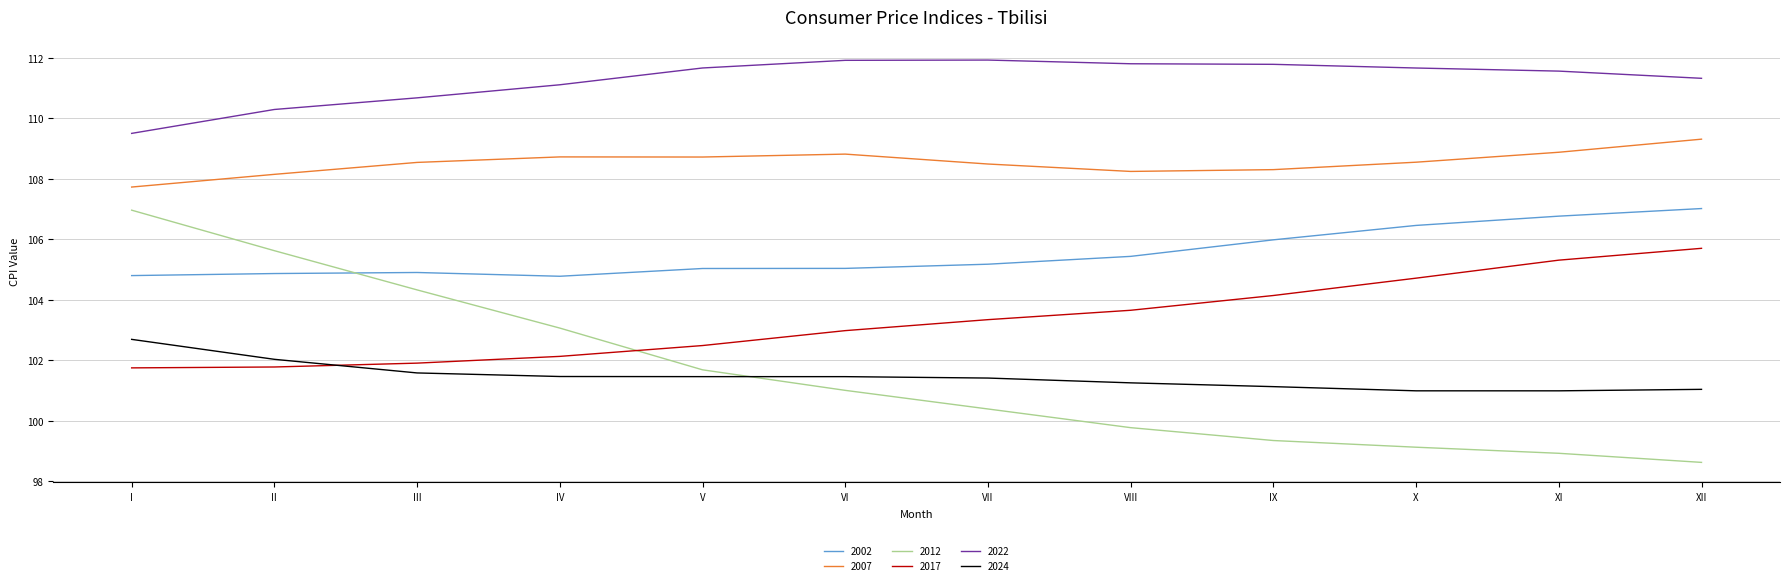

What is the lowest value of the 2007 series?

107.7